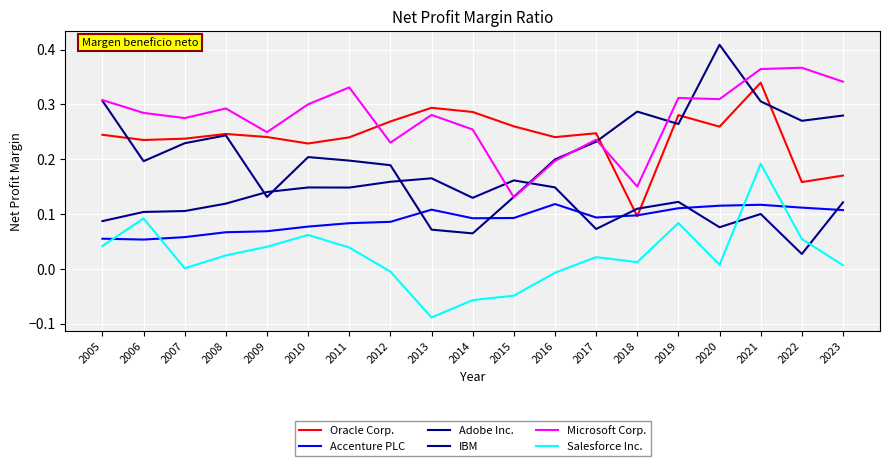

Where is Oracle Corp. nearest to the value 0?

2018